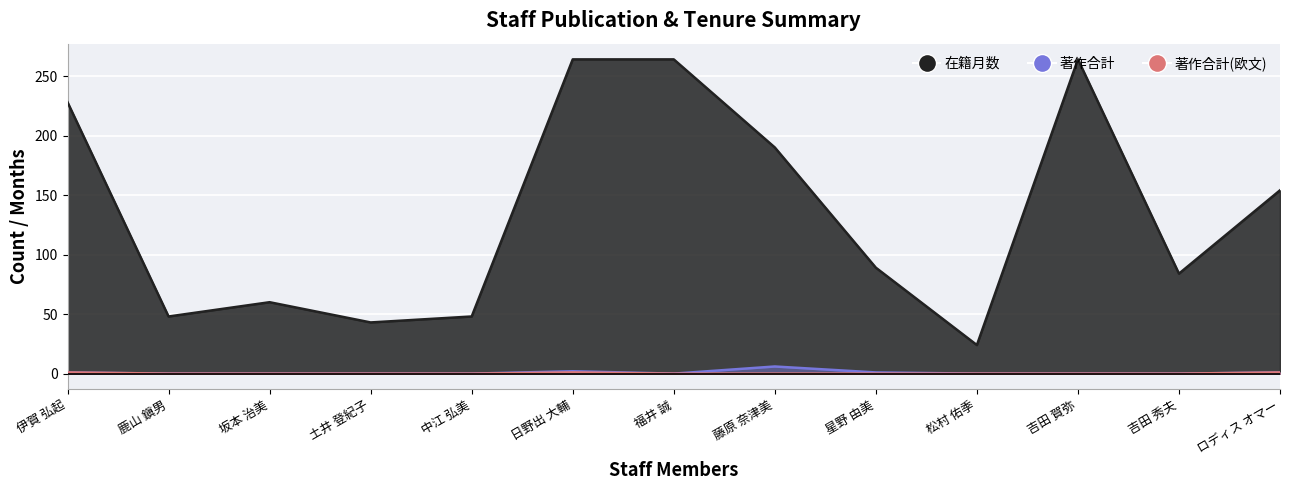

At 伊賀 弘起, list the series in order from smallest to largest.

著作合計, 著作合計(欧文), 在籍月数